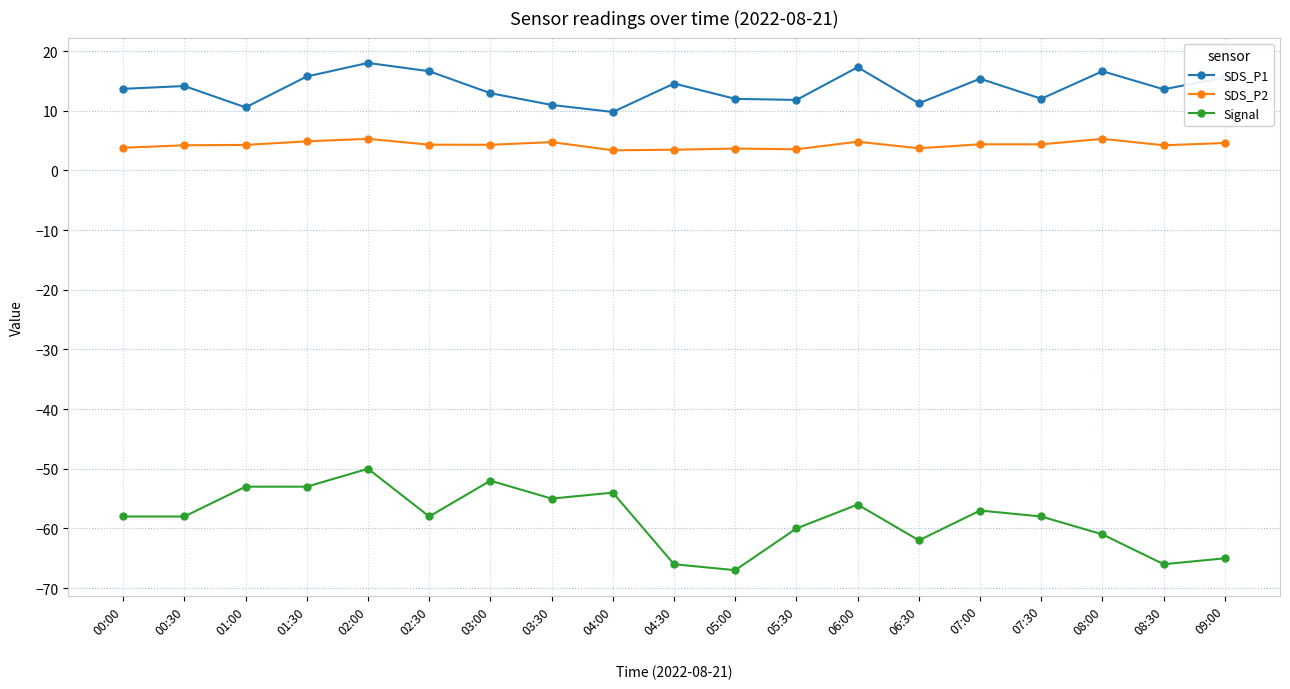

At which category is the sum across all series the highest?

02:00